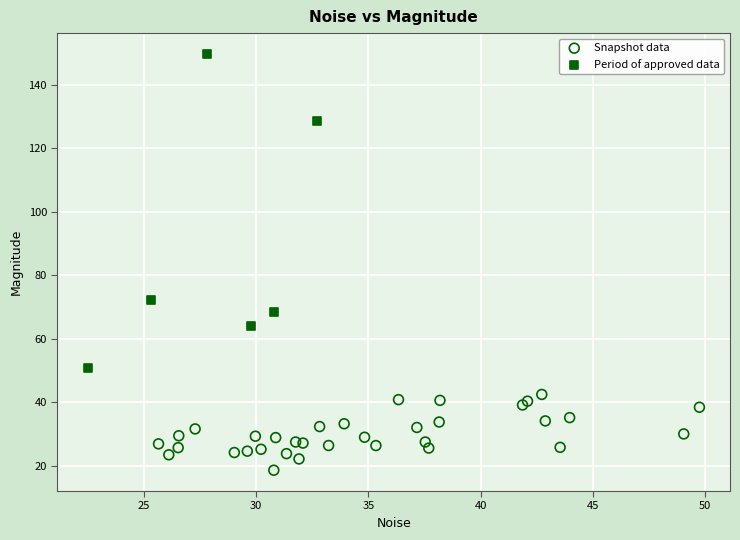

Which series contains the highest Y value?

Period of approved data